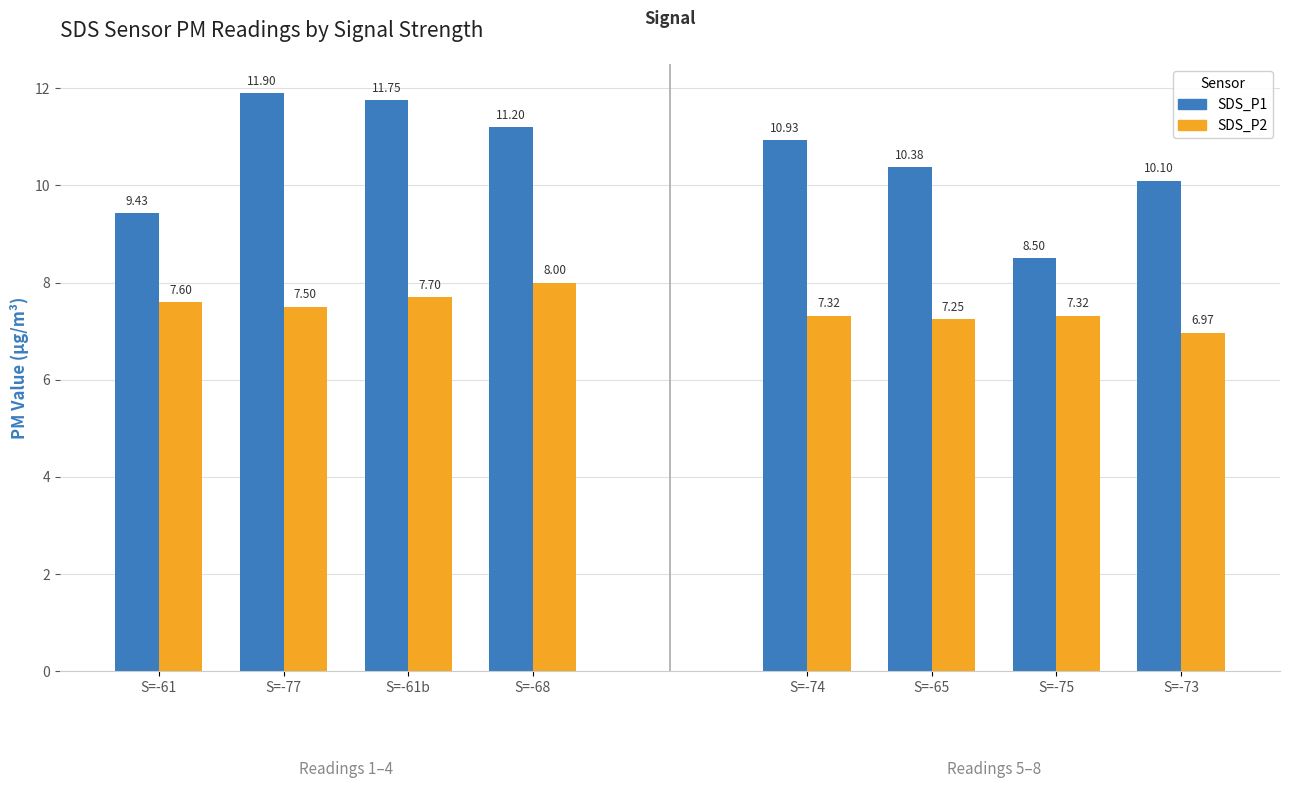

What position from the left is S=-61?

1